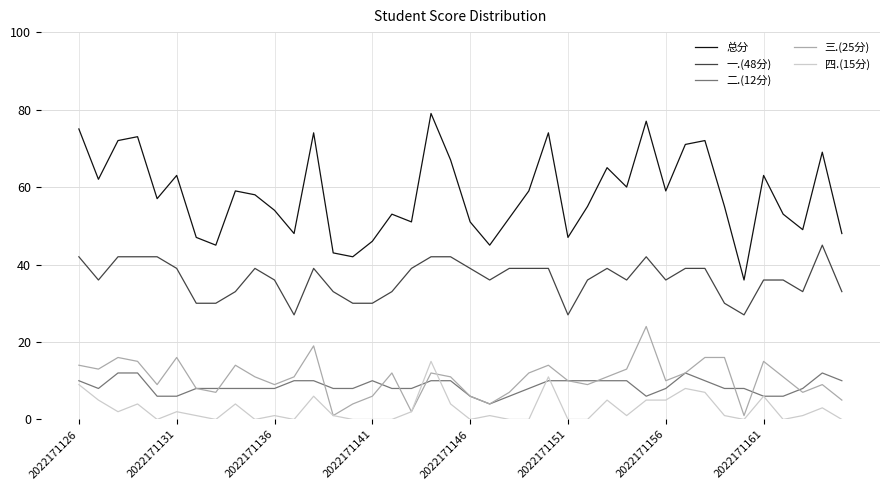

True or false: 总分 and 二.(12分) cross at least once.

False